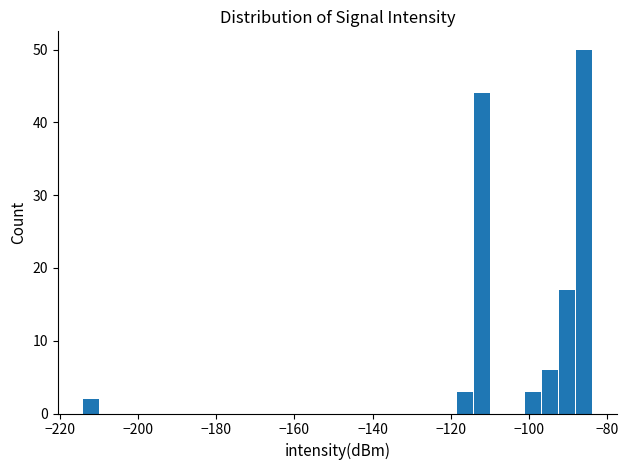

Around what value on the x-axis is the tallest bar? Give the approximate position of its centre, as read against the axis.

-86